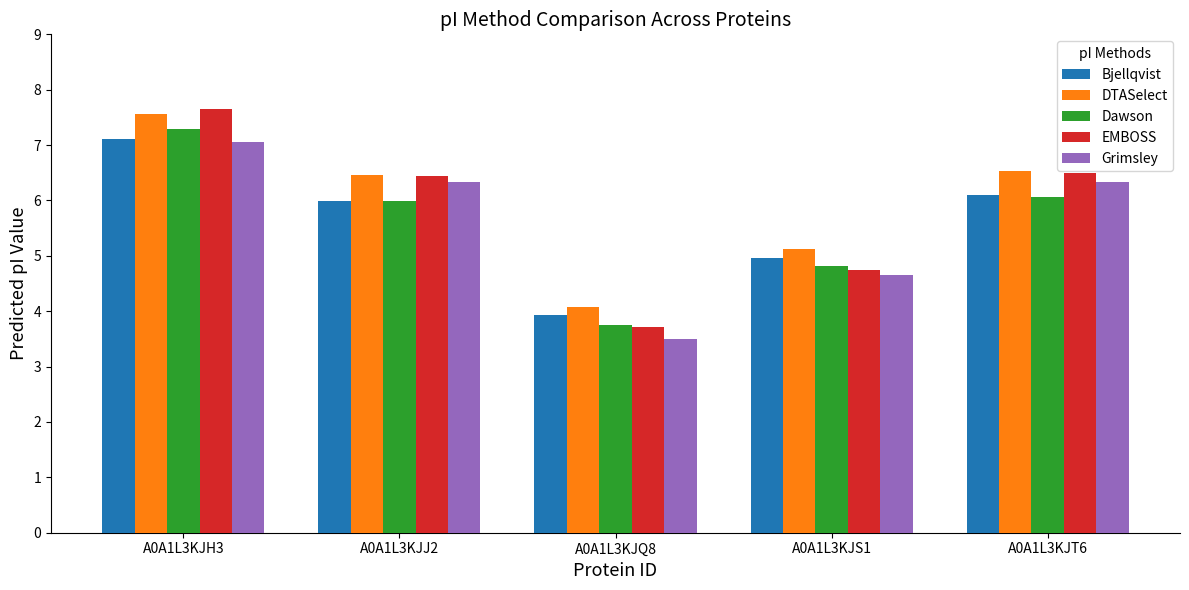

What is the difference between the Dawson values at A0A1L3KJT6 and A0A1L3KJS1?

1.2